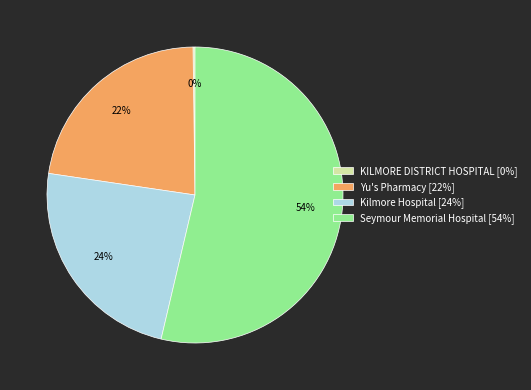

Does Kilmore Hospital account for over 50% of the chart?

No